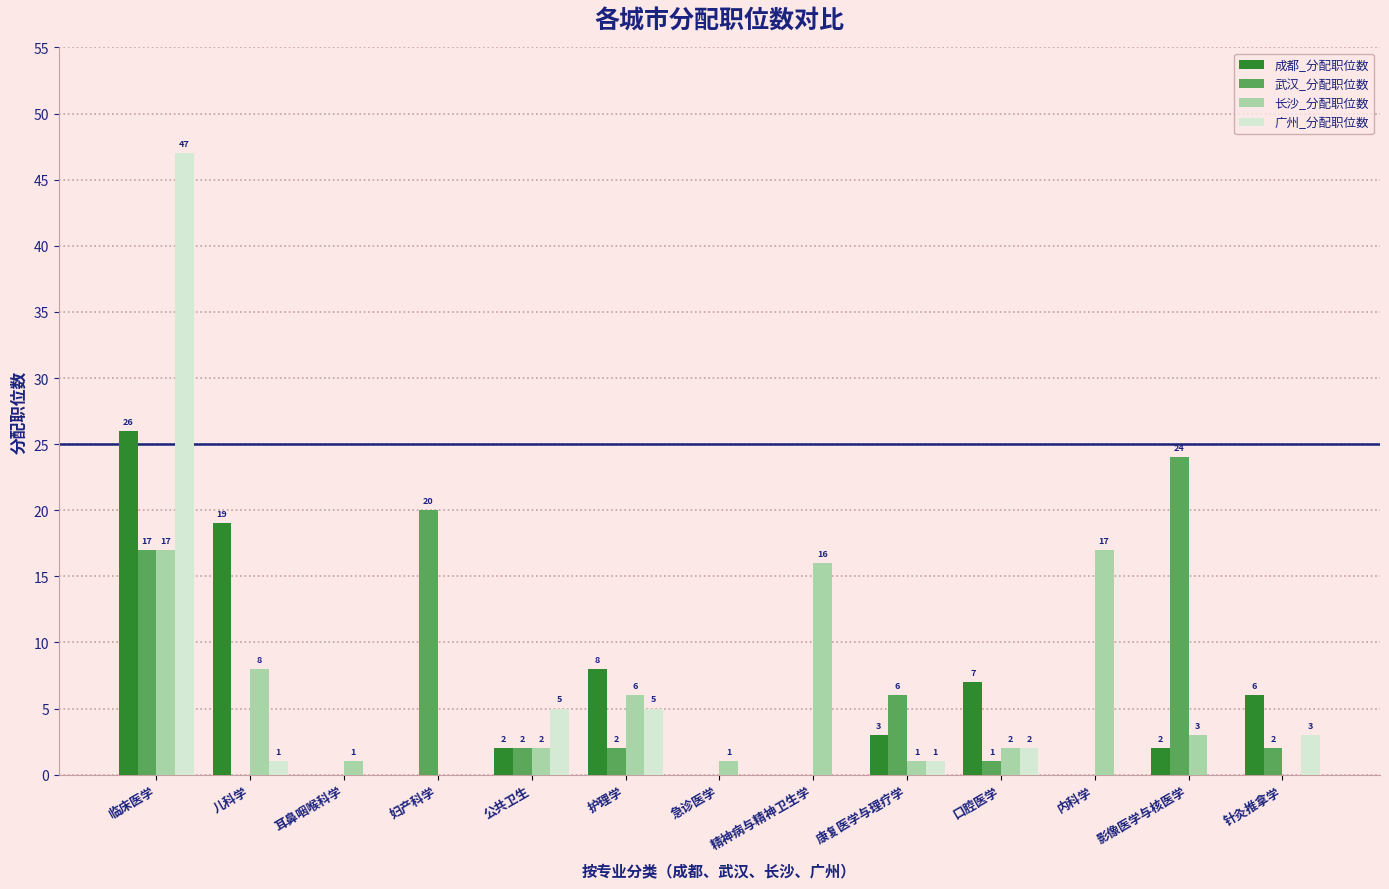

True or false: 成都_分配职位数 has a value of 26 at 临床医学.

True